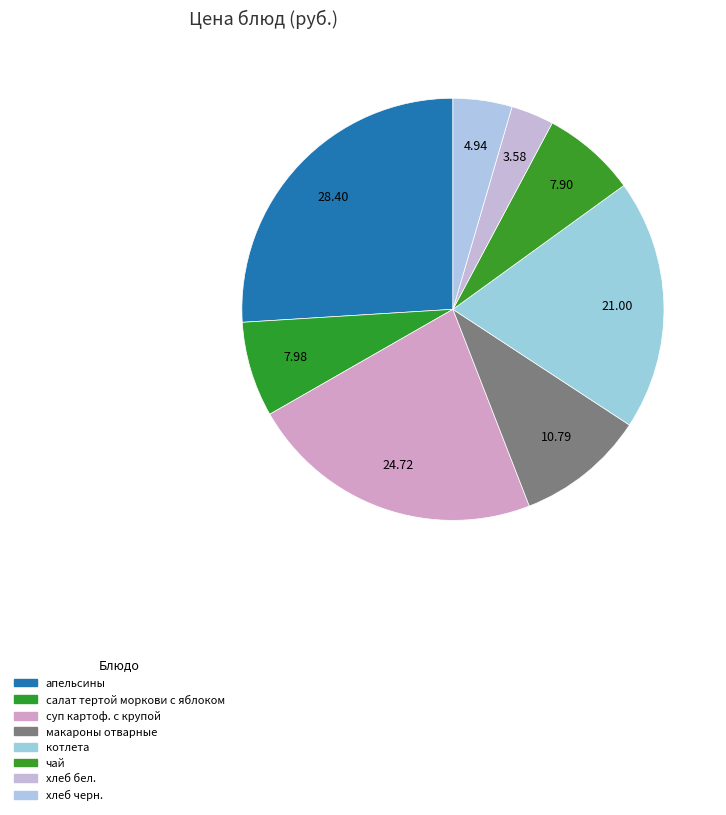

Rank the categories by value from lowest to highest.

хлеб бел., хлеб черн., чай, салат тертой моркови с яблоком, макароны отварные, котлета, суп картоф. с крупой, апельсины